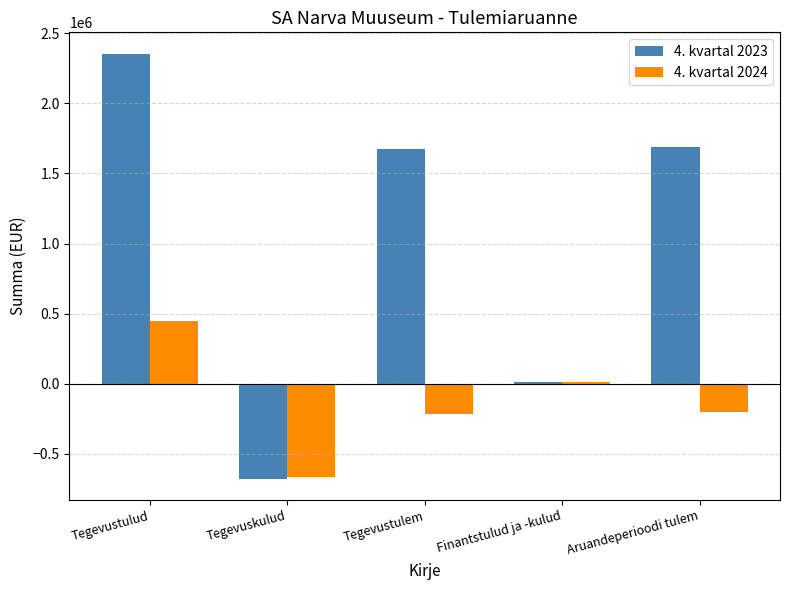

Is it true that 4. kvartal 2023 equals 4216471.6 at Tegevustulud?

False